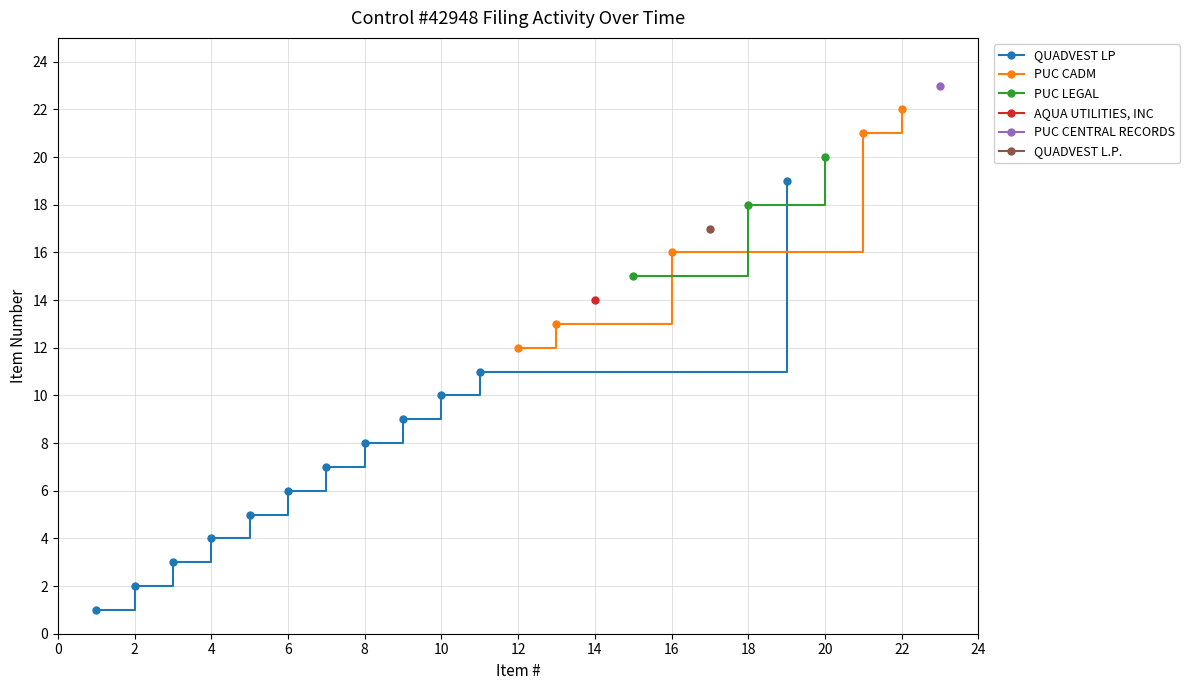

What is the greatest value displayed?

23